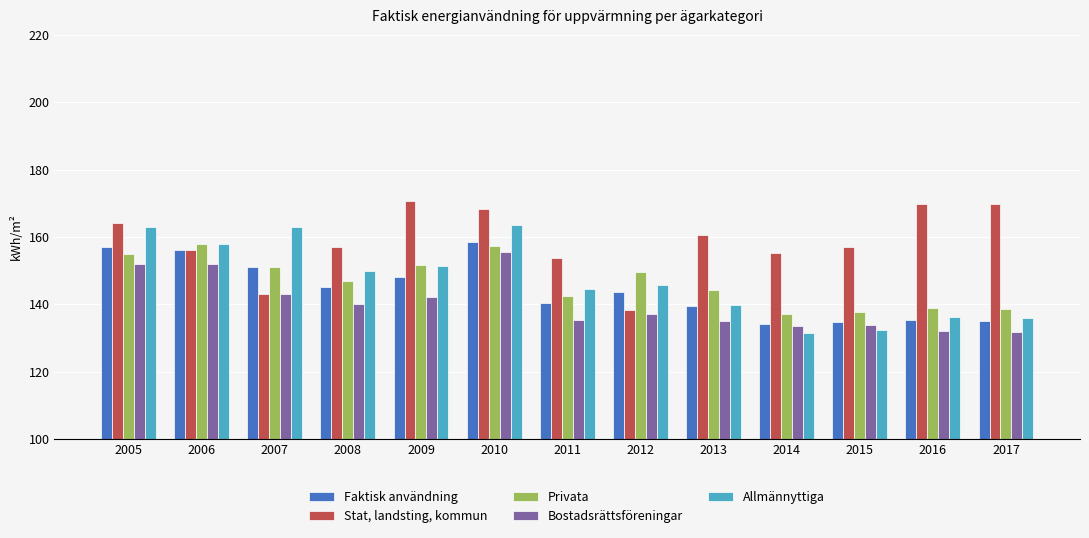

What is the sum of the Stat, landsting, kommun values at 2005 and 2016?

333.8